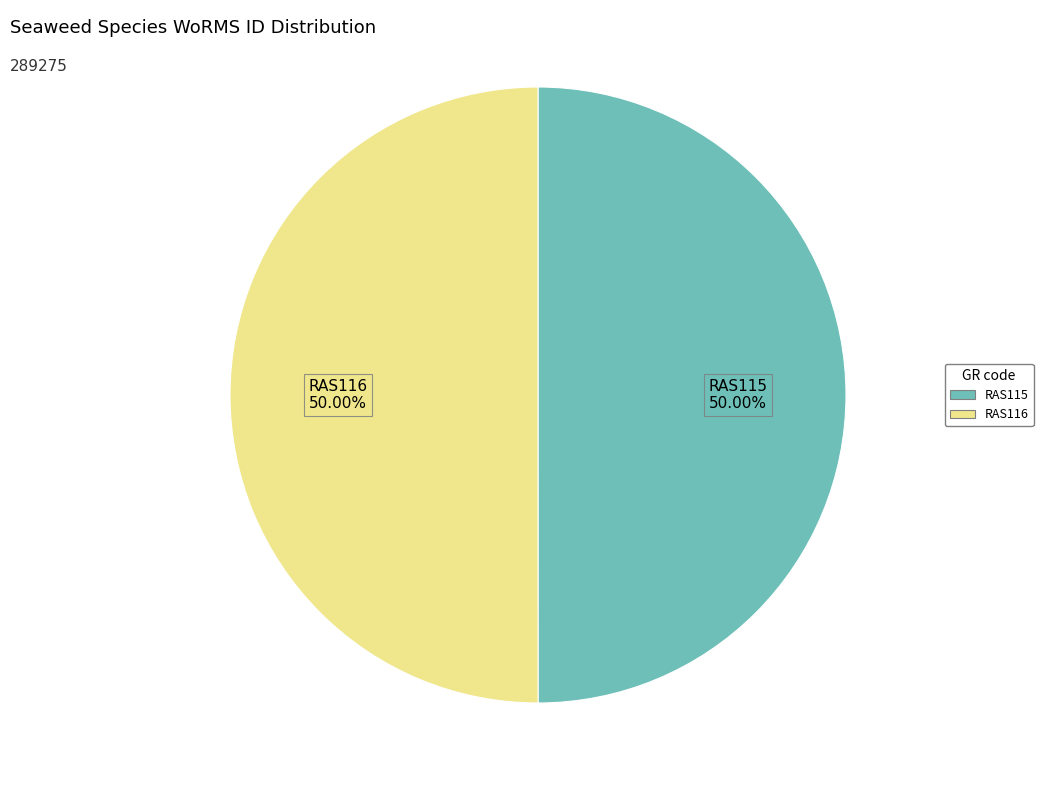

The RAS115 slice represents 50% of the pie. True or false?

True